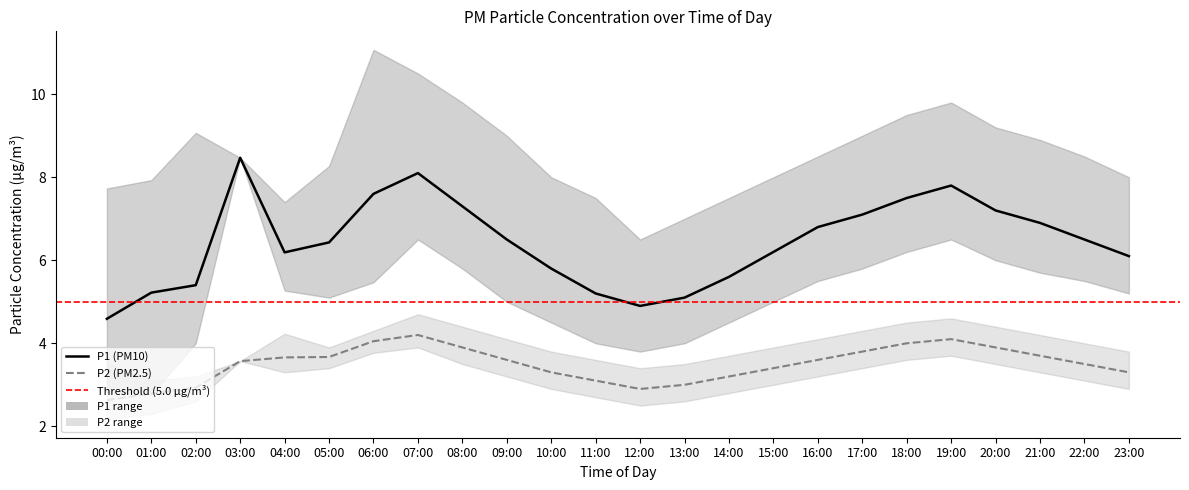

What is the difference between the maximum and minimum values in the P1_mean series?

3.9